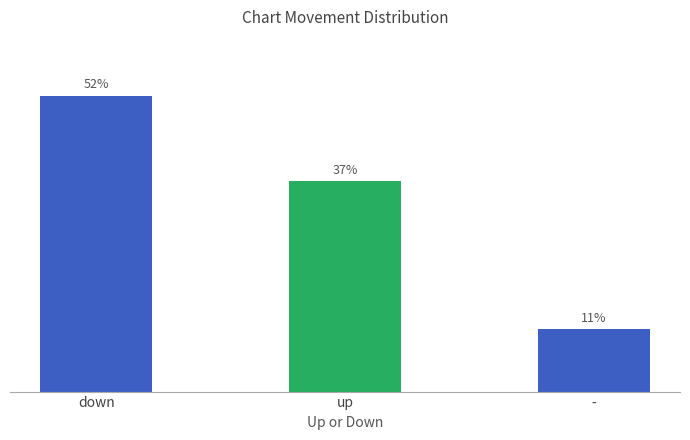

Does the chart contain any negative values?

No